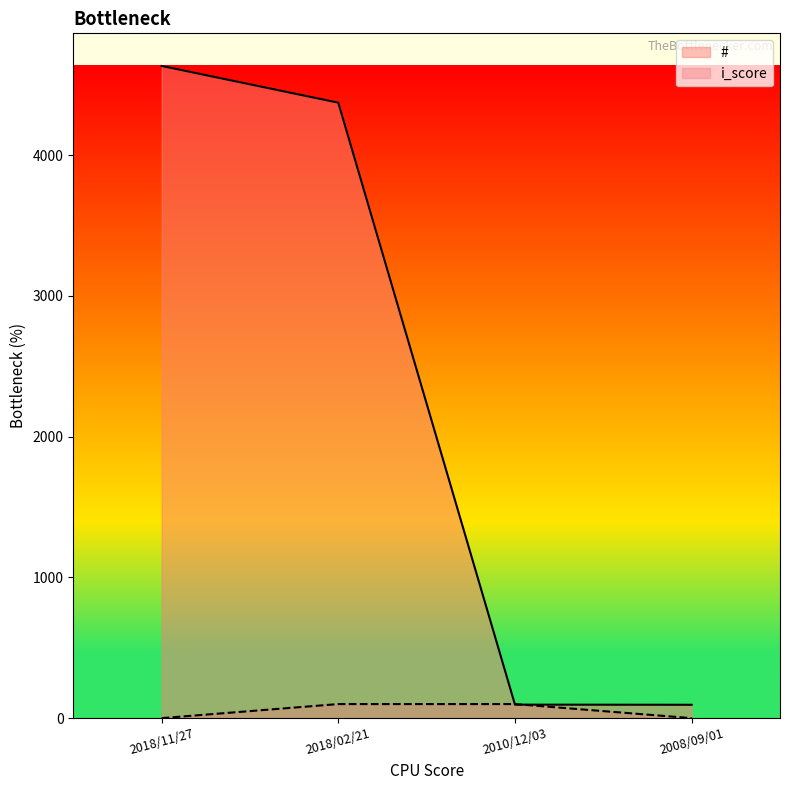

Which category has the lowest value across all series?

2018/11/27